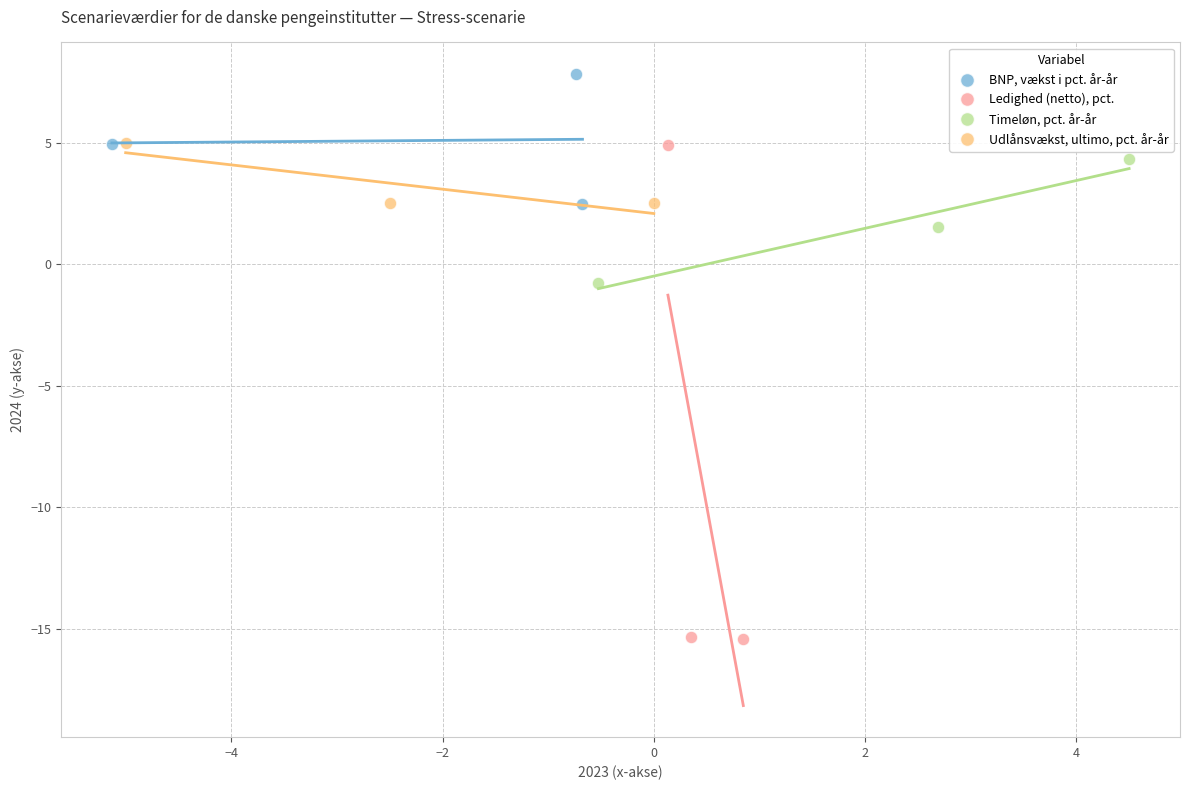

Which series reaches the maximum Y coordinate?

BNP, vækst i pct. år-år